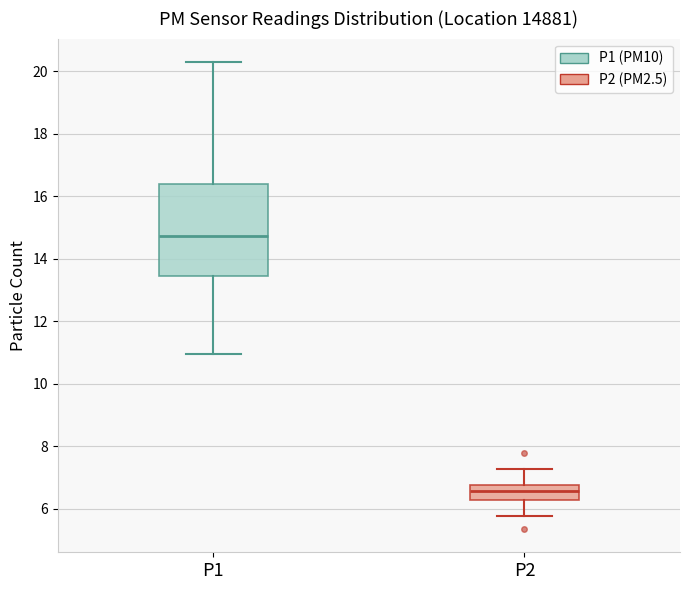

Where is the upper edge of the box for P1 on the y-axis? The values are not printed on the chart, so give them approximately, as read against the axis.

16.4